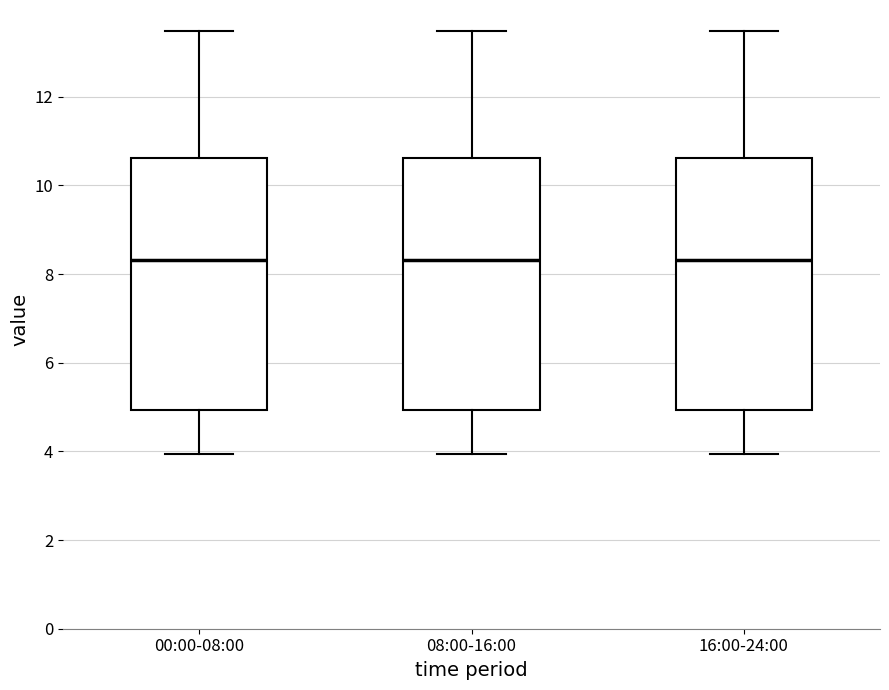

Reading left to right, read every box against the y-axis: the position of its median line, the range the box covers, and the ends of its whiskers. The values are not printed on the chart, so give them approximately, as read against the axis.

00:00-08:00: median 8.4, box 5.0 to 10.6, whiskers 4.0 to 13.4
08:00-16:00: median 8.4, box 5.0 to 10.6, whiskers 4.0 to 13.4
16:00-24:00: median 8.4, box 5.0 to 10.6, whiskers 4.0 to 13.4